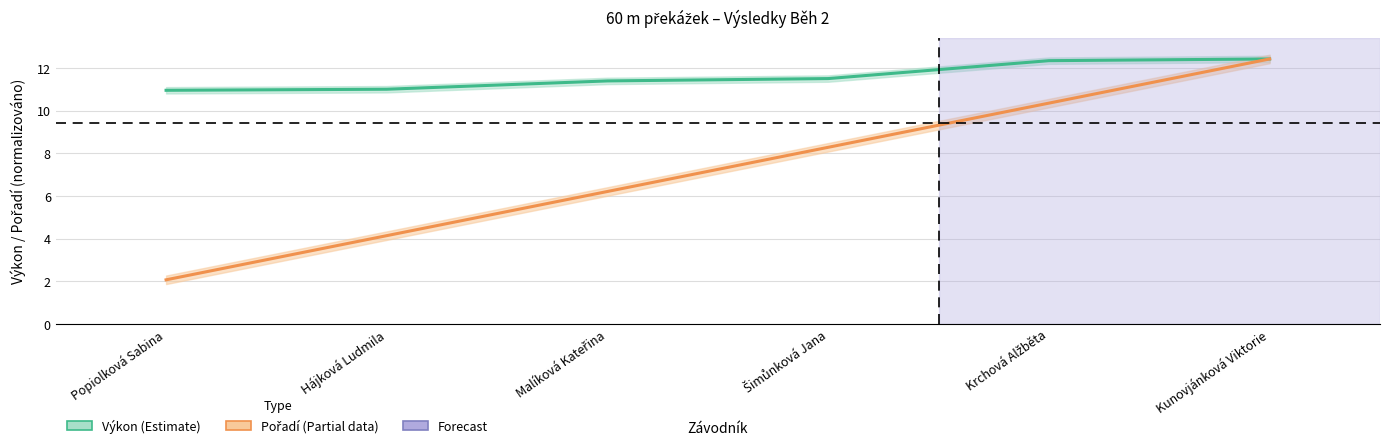

What is the maximum value shown in the chart?

12.4